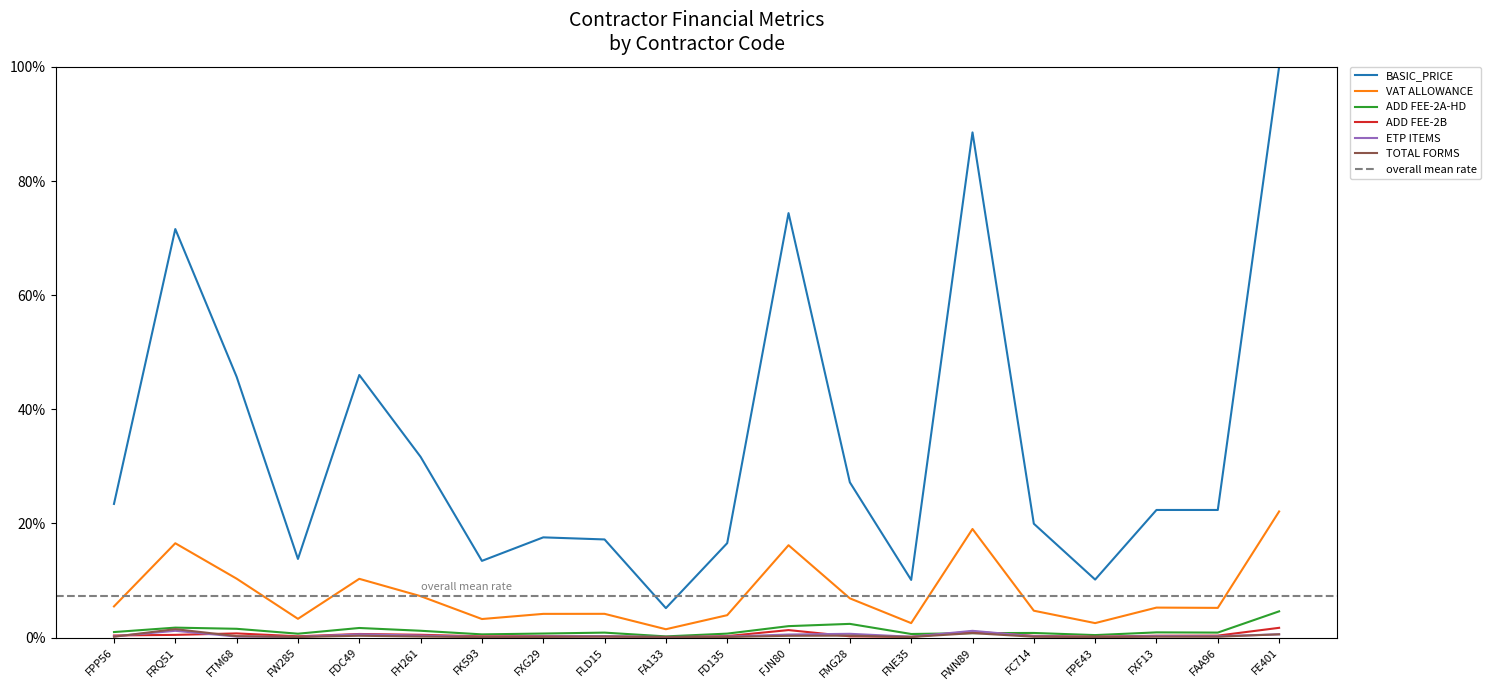

How many series are shown in this chart?

6